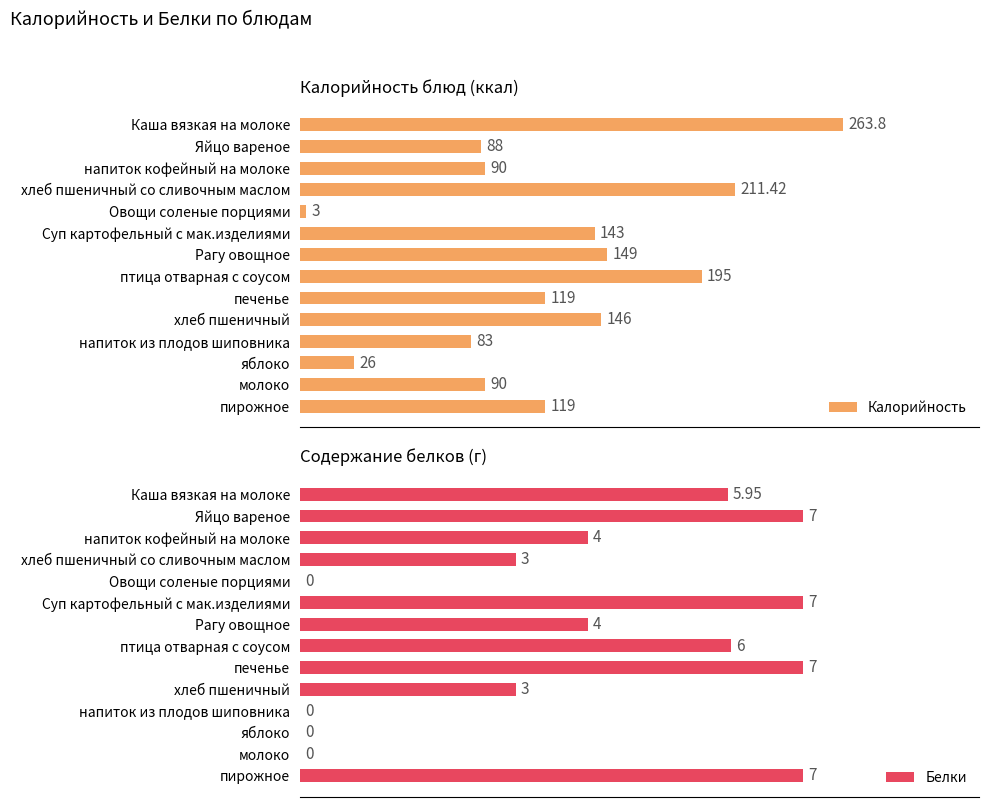

Where is Калорийность nearest to the value 133?

Суп картофельный с мак.изделиями